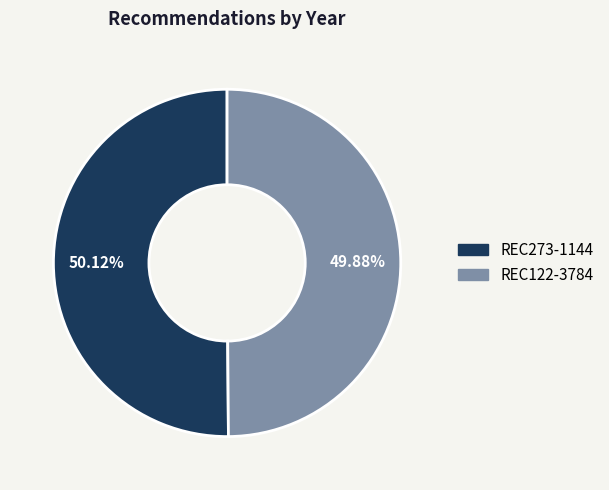

To the nearest percent, what percentage of the pie is REC273-1144?

50%